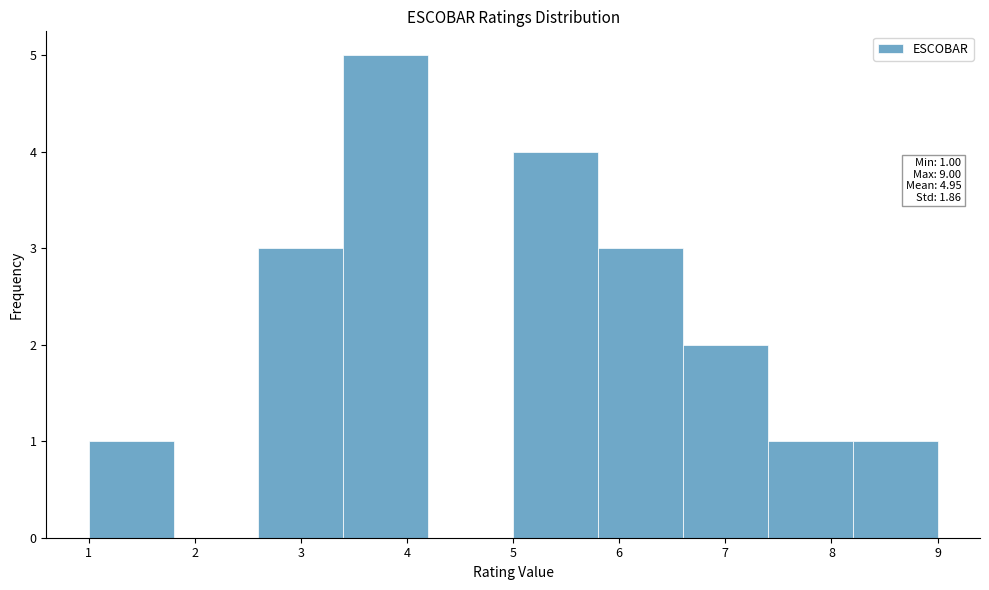

Over which range of the x-axis is the bar tallest?

3.4 to 4.2